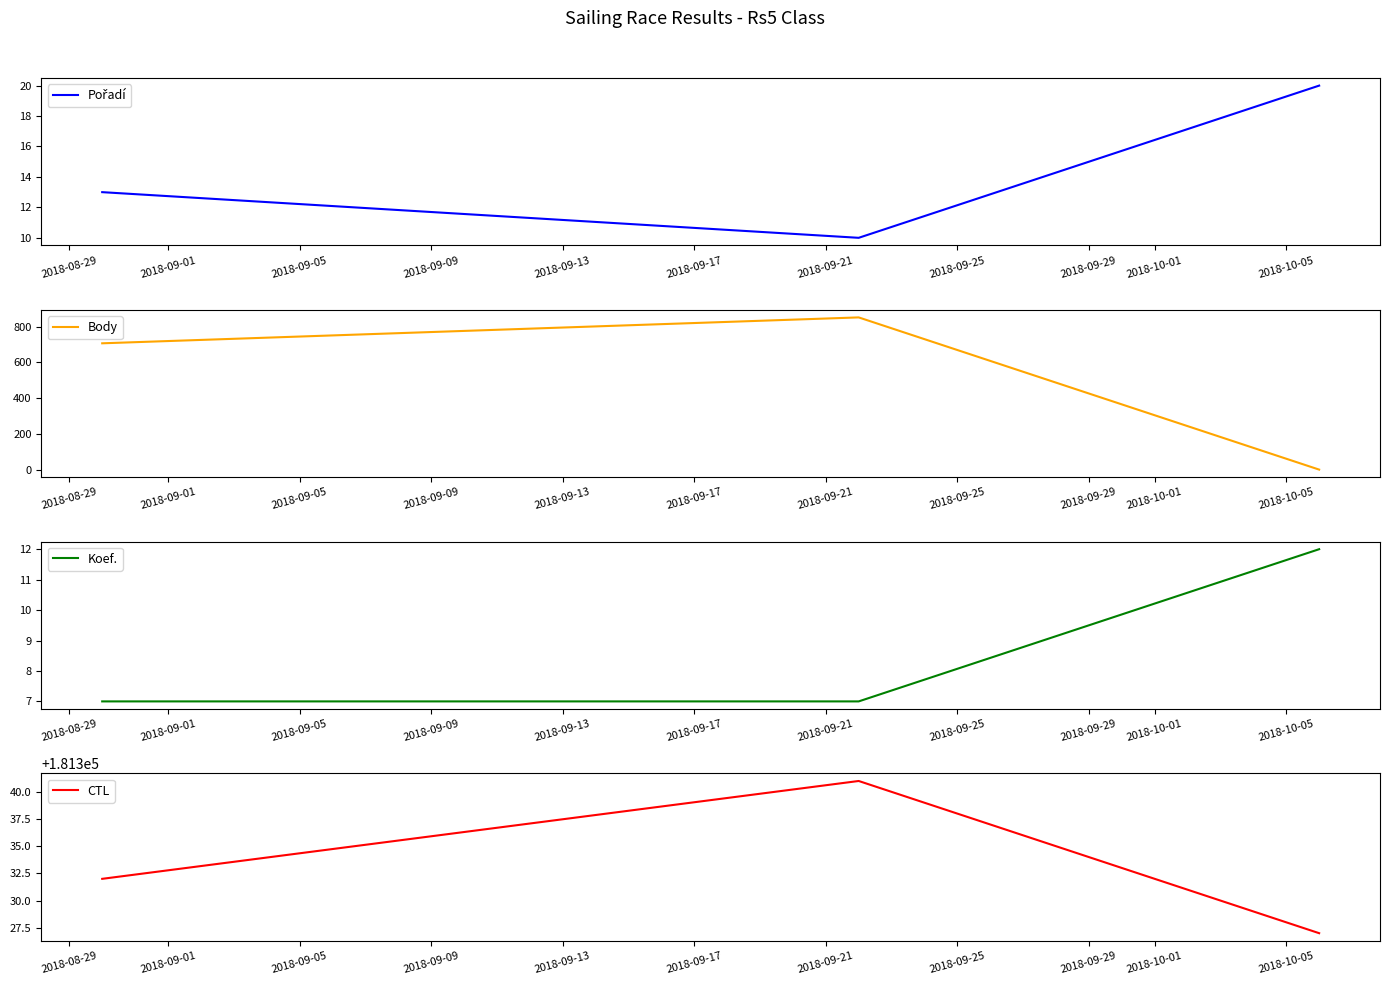

Reading left to right, what are all the values shown in this chart?

Pořadí: 13	10	20
Body: 707	852	0
Koef.: 7	7	12
CTL: 181332	181341	181327